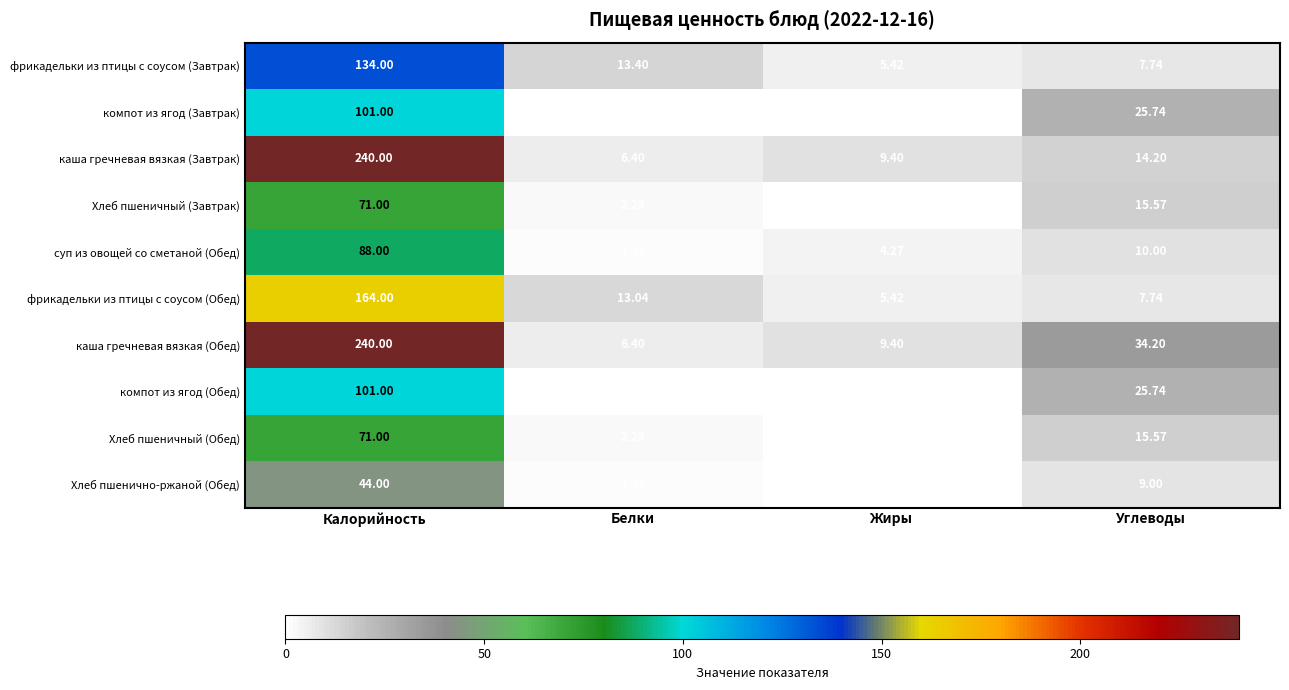

Where does the Хлеб пшеничный (Завтрак) series first go above 15?

Калорийность